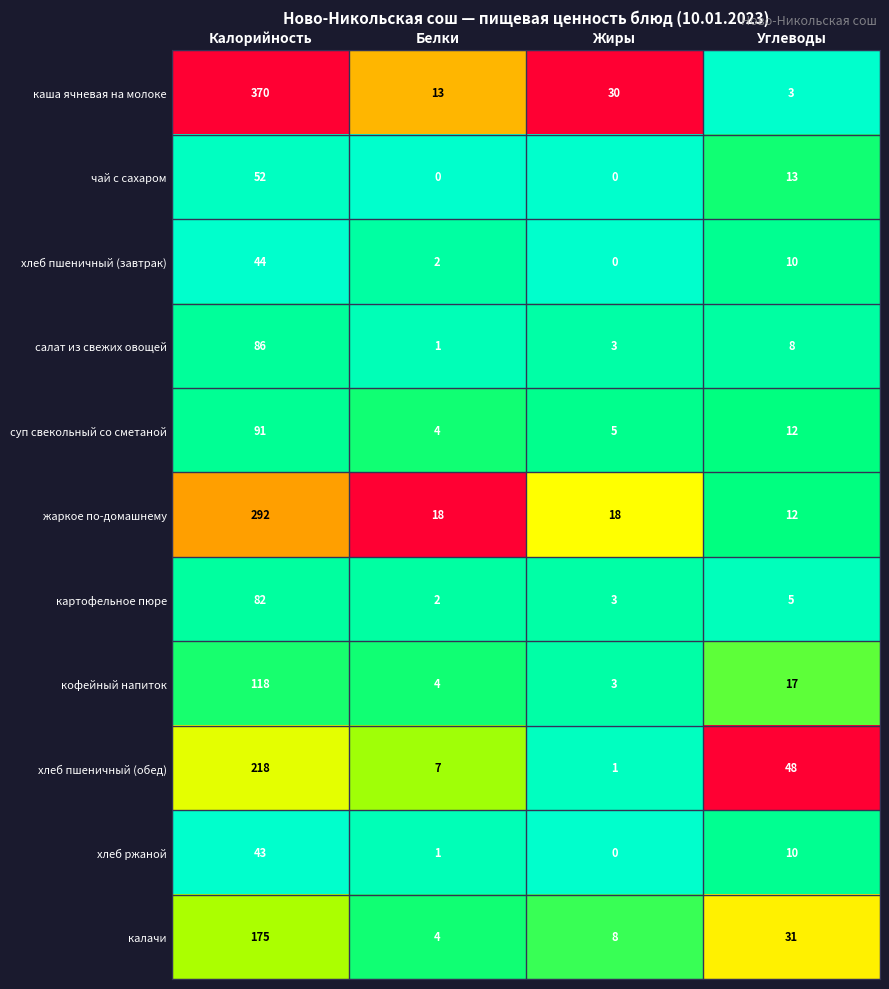

Which series changed the most between Жиры and Углеводы?

хлеб пшеничный (обед)